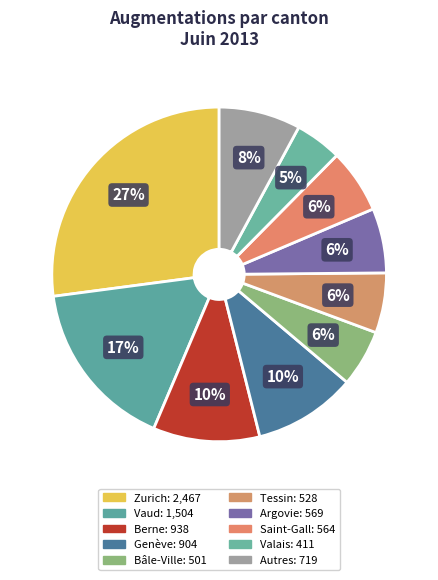

What percentage do Bâle-Ville and Genève together represent?

15.4%